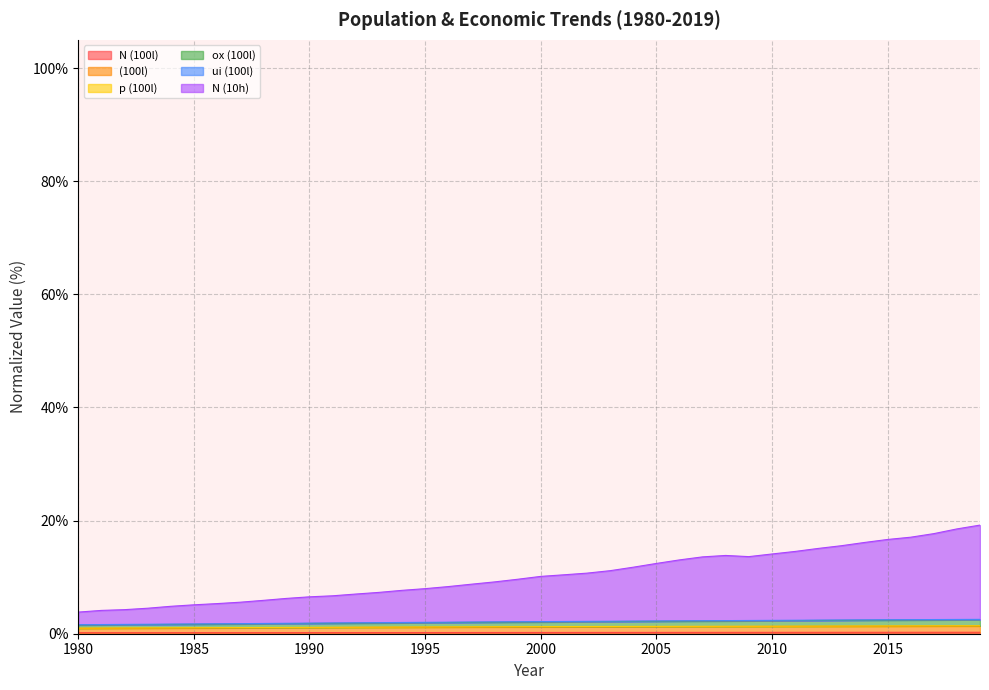

Which category has the lowest value across all series?

1980